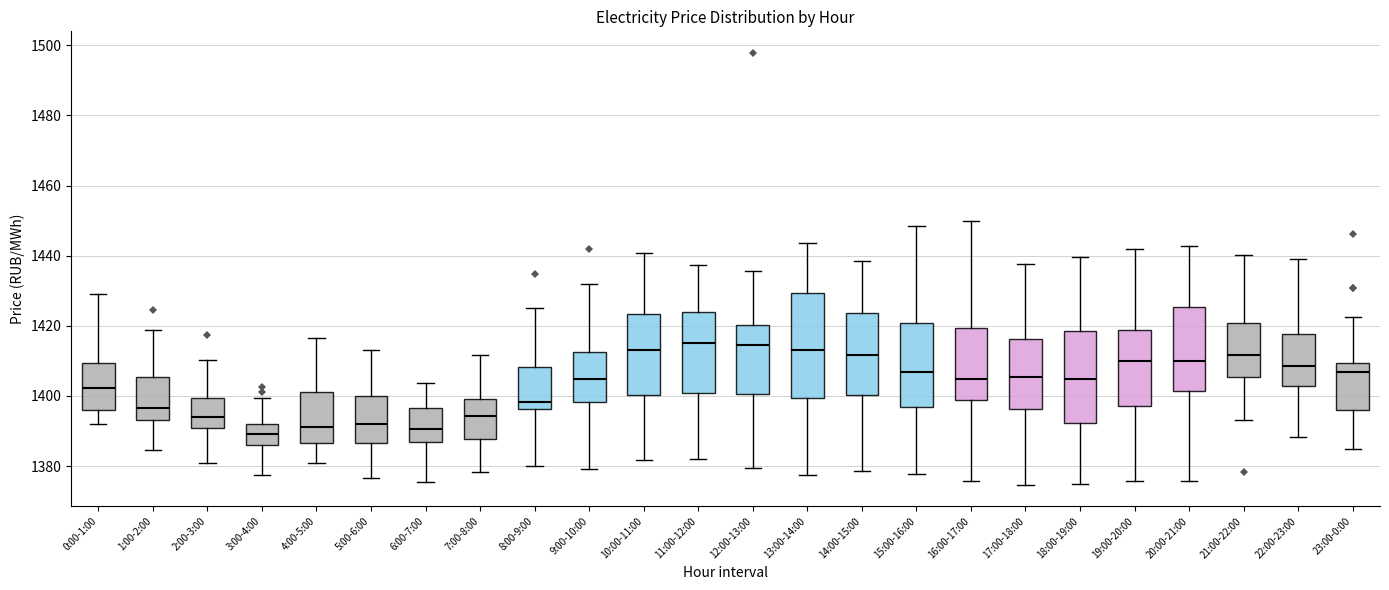

Where does the median line of the box for 8:00-9:00 sit on the y-axis? The values are not printed on the chart, so give them approximately, as read against the axis.

1398